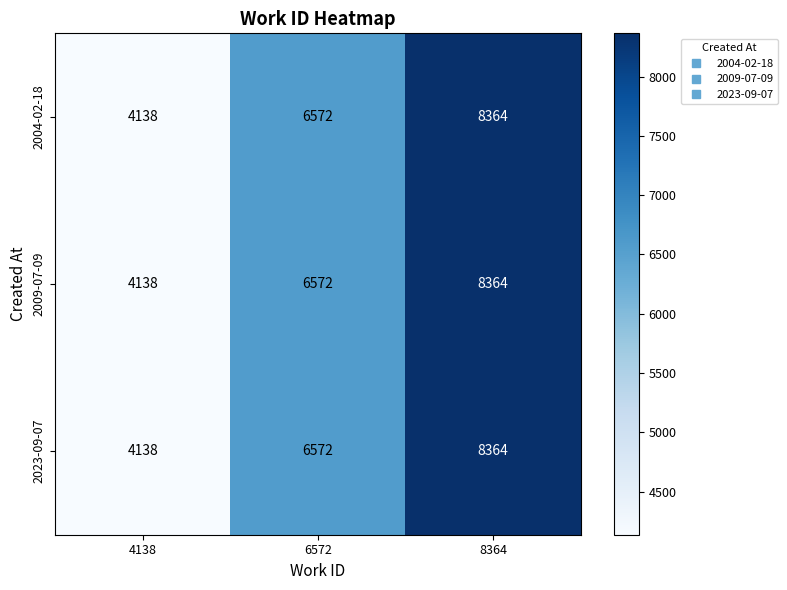

True or false: 2023-09-07 has a value of 8364 at 8364.

True